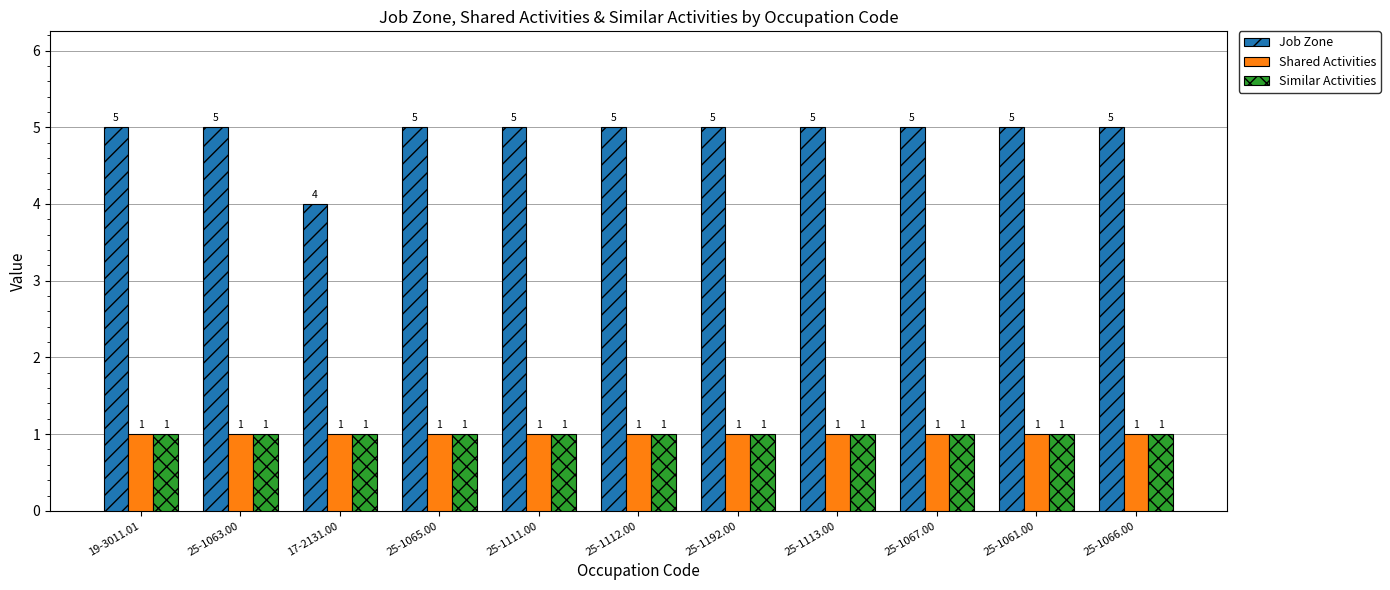

Are the bars horizontal?

No